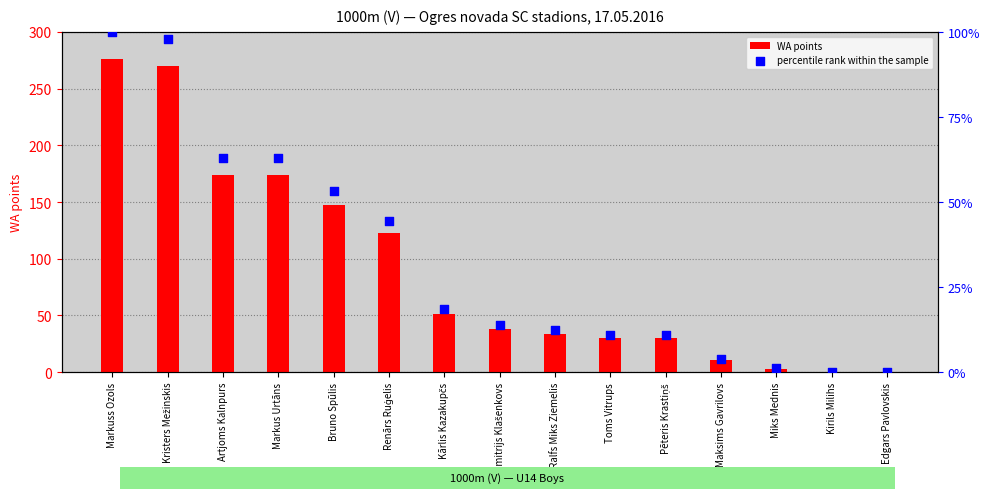

Is the value of WA points at Ralfs Miks Ziemelis greater than the value of percentile rank within the sample at Markuss Ozols?

No